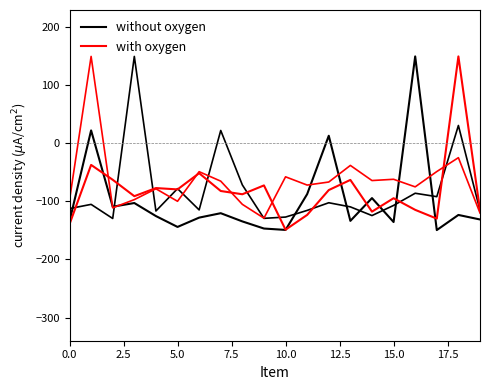

Is it true that Valor Total (R$) equals 6.1 at 12?

False